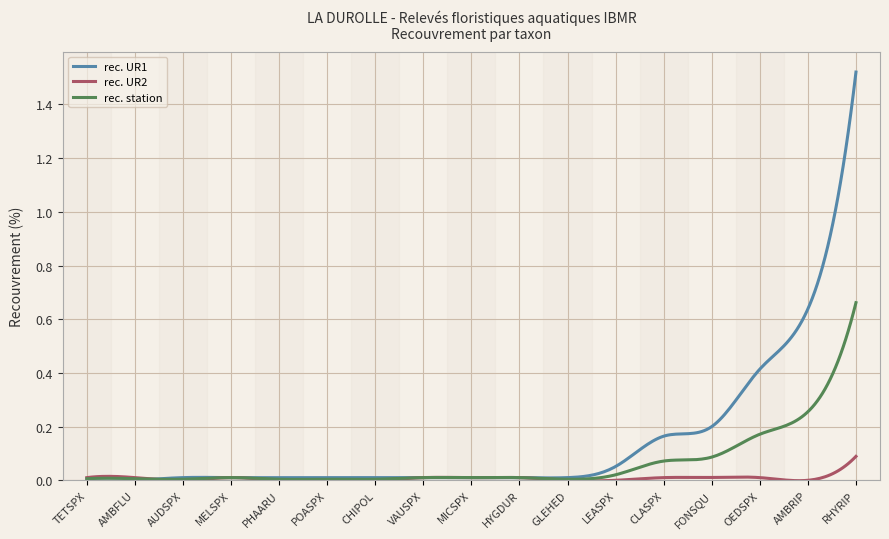

Which series has the widest spread of values?

rec. UR1